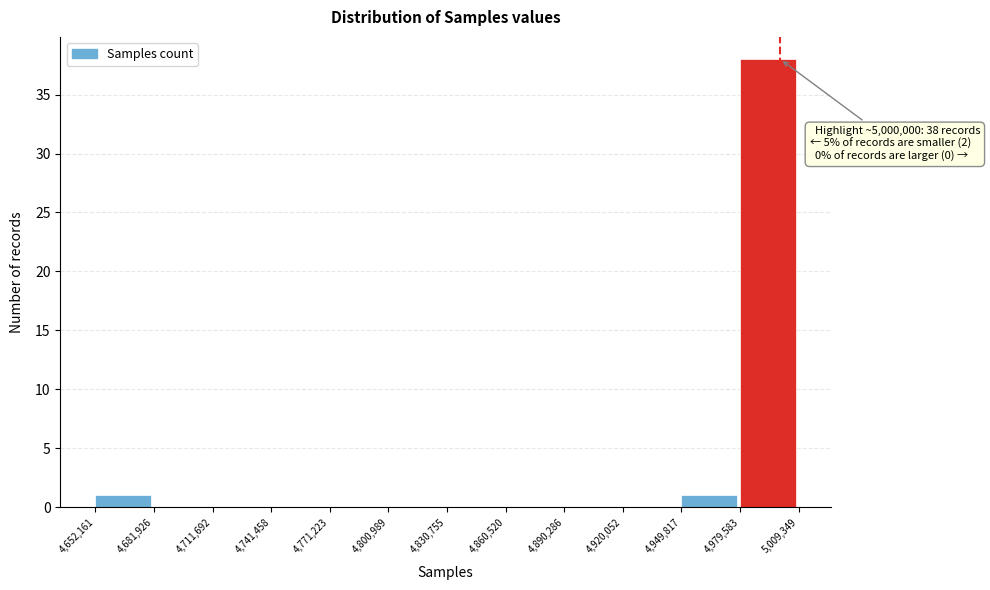

Over which range of the x-axis is the bar tallest?

4,979,583 to 5,009,349